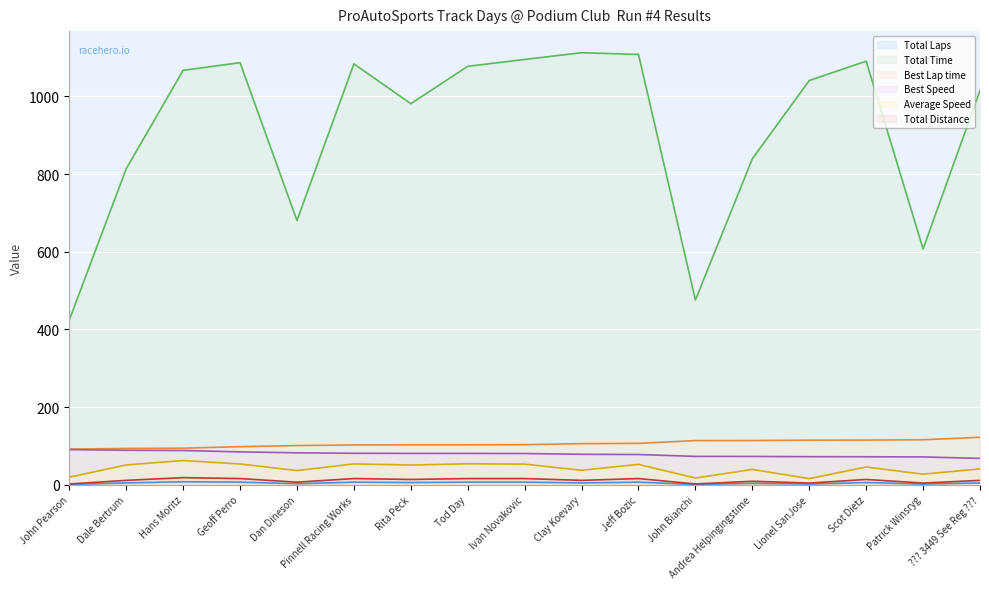

Reading left to right, list all the values displayed in this chart.

Total Laps (line): John Pearson=1.0	Dale Bertrum=5.0	Hans Moritz=8.0	Geoff Perro=7.0	Dan Dineson=3.0	Pinnell Racing Works=7.0	Rita Peck=6.0	Tod Day=7.0	Ivan Novakovic=7.0	Clay Koevary=5.0	Jeff Bozic=7.0	John Bianchi=1.0	Andrea Helpingingstime=4.0	Lionel SanJose=2.0	Scot Dietz=6.0	Patrick Winsryg=2.0	??? 3449 See Reg ???=5.0
Total Time (line): John Pearson=424.4	Dale Bertrum=813.8	Hans Moritz=1067.2	Geoff Perro=1087.0	Dan Dineson=680.6	Pinnell Racing Works=1083.9	Rita Peck=981.4	Tod Day=1077.5	Ivan Novakovic=1095.3	Clay Koevary=1112.6	Jeff Bozic=1108.2	John Bianchi=475.9	Andrea Helpingingstime=839.5	Lionel SanJose=1041.0	Scot Dietz=1090.8	Patrick Winsryg=607.5	??? 3449 See Reg ???=1015.4
Best Lap time (line): John Pearson=91.9	Dale Bertrum=93.8	Hans Moritz=94.4	Geoff Perro=98.3	Dan Dineson=101.2	Pinnell Racing Works=102.8	Rita Peck=103.0	Tod Day=103.1	Ivan Novakovic=103.5	Clay Koevary=106.1	Jeff Bozic=106.9	John Bianchi=114.0	Andrea Helpingingstime=114.1	Lionel SanJose=115.0	Scot Dietz=115.3	Patrick Winsryg=116.1	??? 3449 See Reg ???=122.5
Best Speed (line): John Pearson=90.8	Dale Bertrum=89.1	Hans Moritz=88.5	Geoff Perro=84.9	Dan Dineson=82.6	Pinnell Racing Works=81.3	Rita Peck=81.1	Tod Day=81.0	Ivan Novakovic=80.7	Clay Koevary=78.7	Jeff Bozic=78.1	John Bianchi=73.3	Andrea Helpingingstime=73.2	Lionel SanJose=72.6	Scot Dietz=72.4	Patrick Winsryg=71.9	??? 3449 See Reg ???=68.2
Average Speed (line): John Pearson=19.7	Dale Bertrum=51.3	Hans Moritz=62.6	Geoff Perro=53.8	Dan Dineson=36.8	Pinnell Racing Works=53.9	Rita Peck=51.1	Tod Day=54.3	Ivan Novakovic=53.4	Clay Koevary=37.5	Jeff Bozic=52.8	John Bianchi=17.5	Andrea Helpingingstime=39.8	Lionel SanJose=16.0	Scot Dietz=45.9	Patrick Winsryg=27.5	??? 3449 See Reg ???=41.1
Total Distance (line): John Pearson=2.3	Dale Bertrum=11.6	Hans Moritz=18.6	Geoff Perro=16.2	Dan Dineson=7.0	Pinnell Racing Works=16.2	Rita Peck=13.9	Tod Day=16.2	Ivan Novakovic=16.2	Clay Koevary=11.6	Jeff Bozic=16.2	John Bianchi=2.3	Andrea Helpingingstime=9.3	Lionel SanJose=4.6	Scot Dietz=13.9	Patrick Winsryg=4.6	??? 3449 See Reg ???=11.6